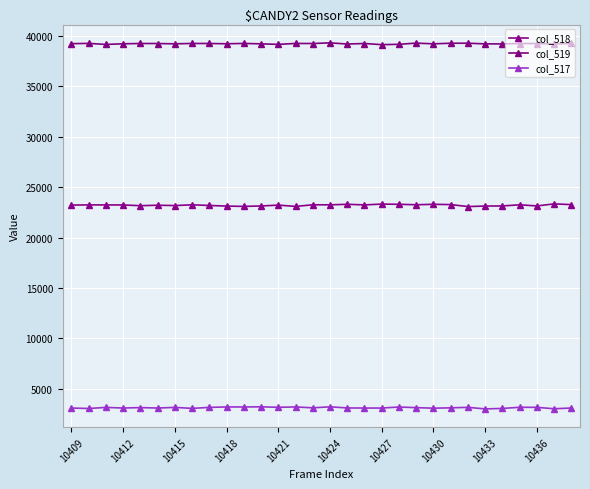

Does the chart display data point markers on the line(s)?

Yes